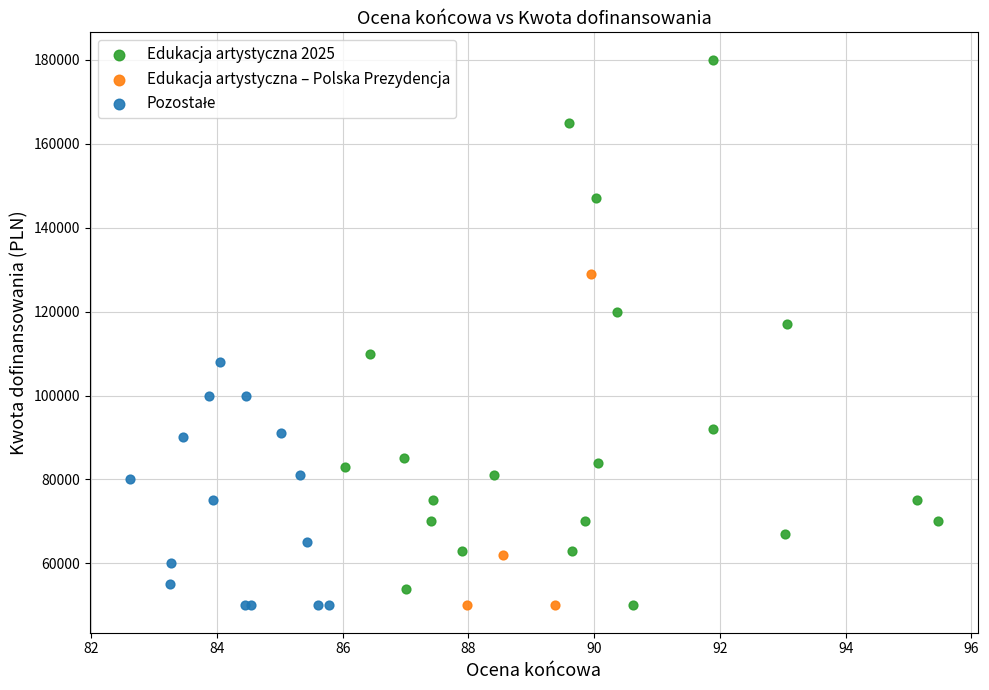

Which series has the largest Y range (max minus min)?

Edukacja artystyczna 2025